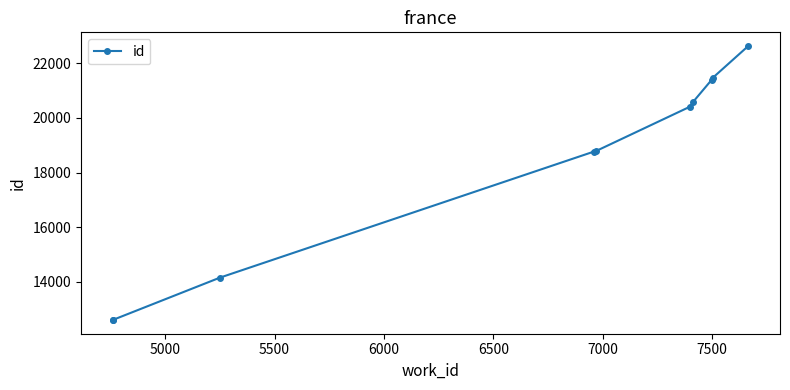

The value at 4500 is 4406. True or false?

False